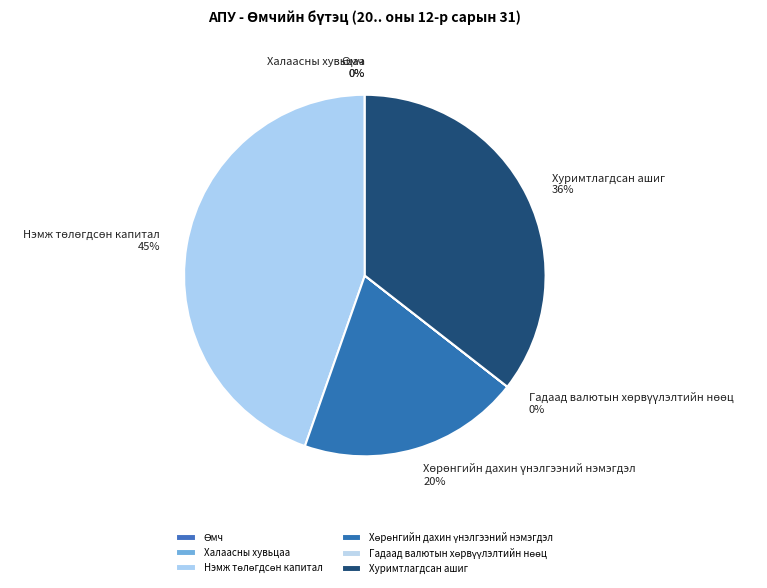

Which slice is the largest?

Нэмж төлөгдсөн капитал